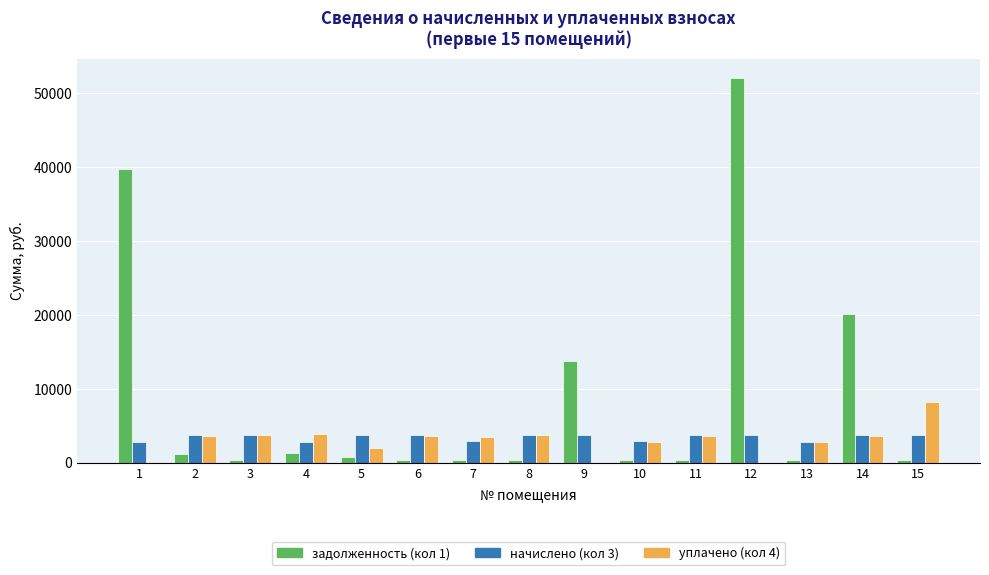

Are the bars grouped side by side (vs. stacked)?

Yes